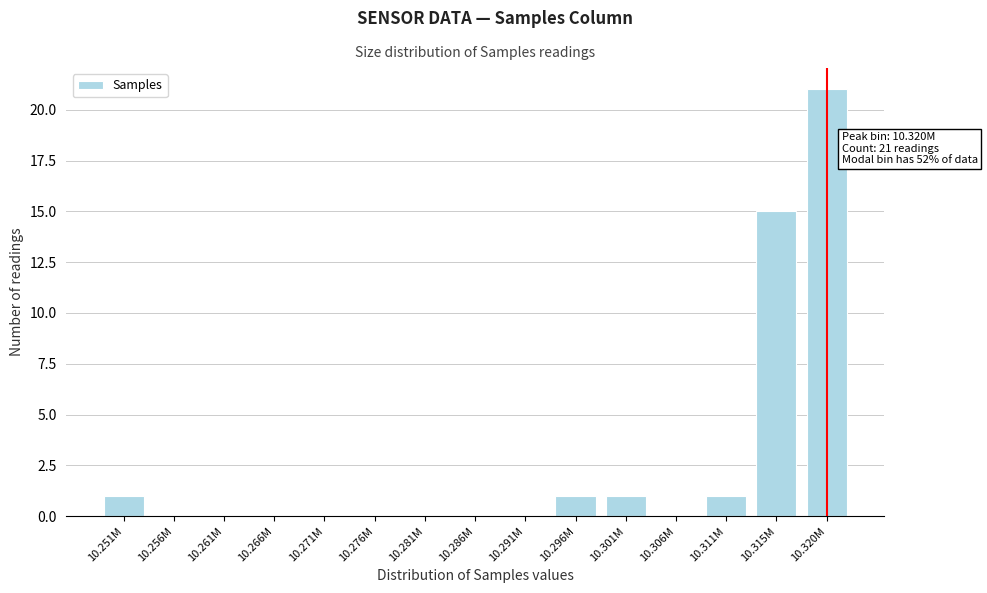

Reading left to right, what are all the values shown in this chart?

10.251M=1	10.256M=0	10.261M=0	10.266M=0	10.271M=0	10.276M=0	10.281M=0	10.286M=0	10.291M=0	10.296M=1	10.301M=1	10.306M=0	10.311M=1	10.315M=15	10.320M=21